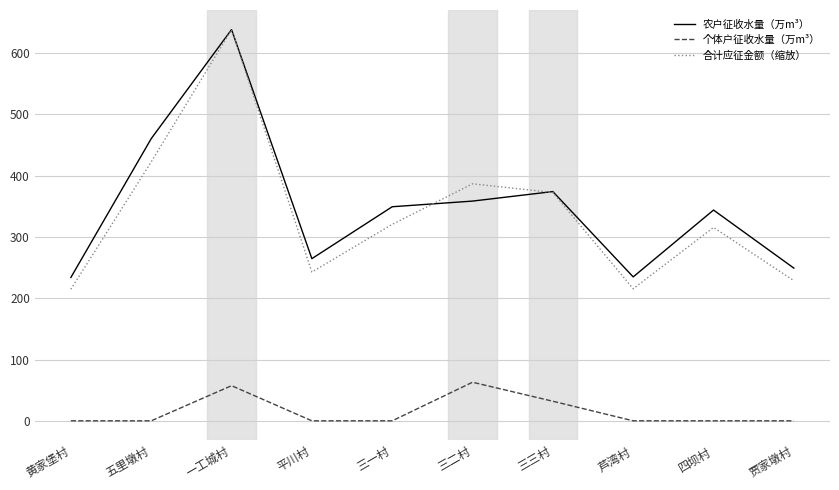

At which label is 农户征收水量（万m³） closest to 436?

五里墩村